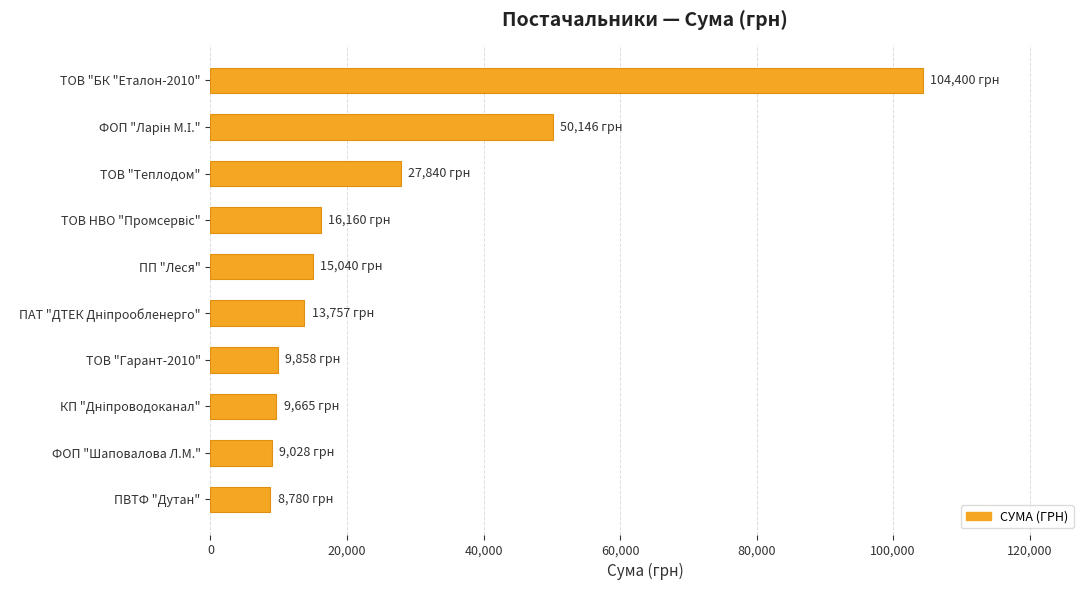

What is the change in value from ТОВ "БК "Еталон-2010" to ТОВ "Теплодом"?

-76560.0